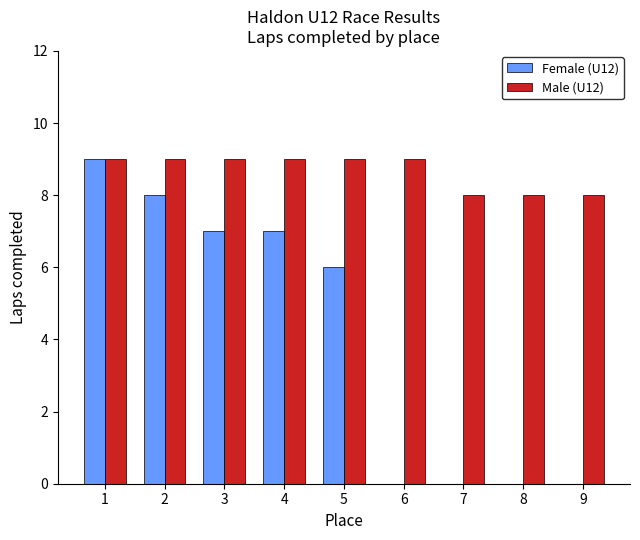

Between 2 and 8, which series saw the biggest shift?

Female (U12)